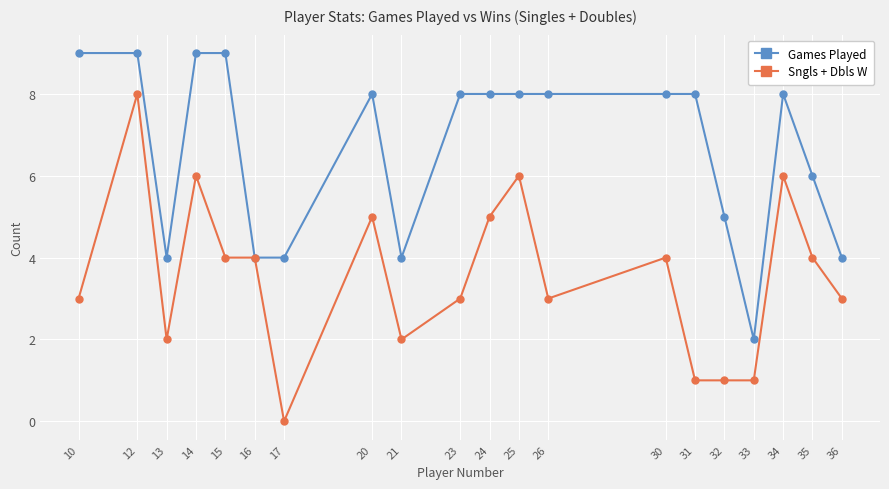

What is the difference between the second highest and minimum values in the Sngls + Dbls W series?

6